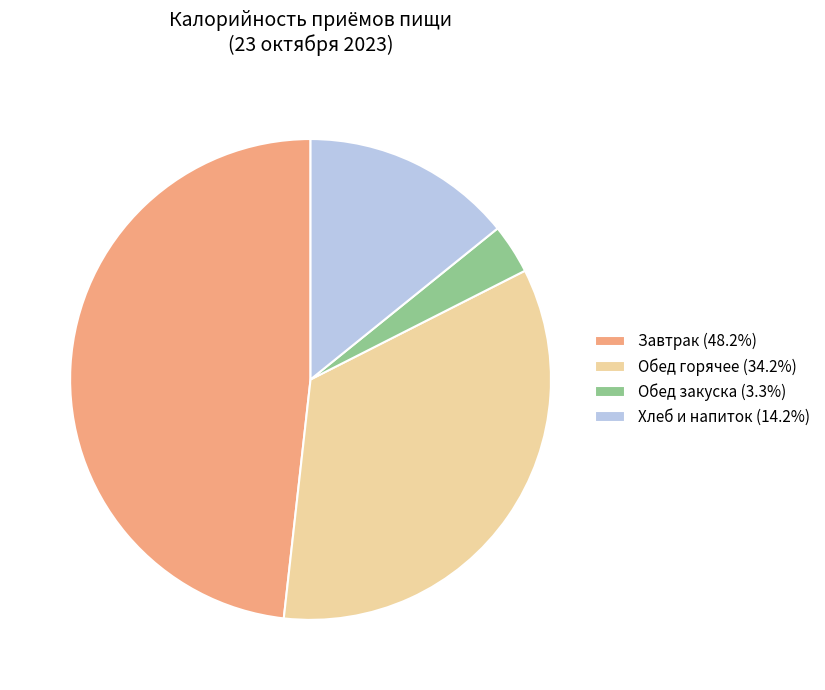

What is the ratio of the value at Хлеб и напиток (14.2%) to the value at Обед горячее (34.2%)?

0.4